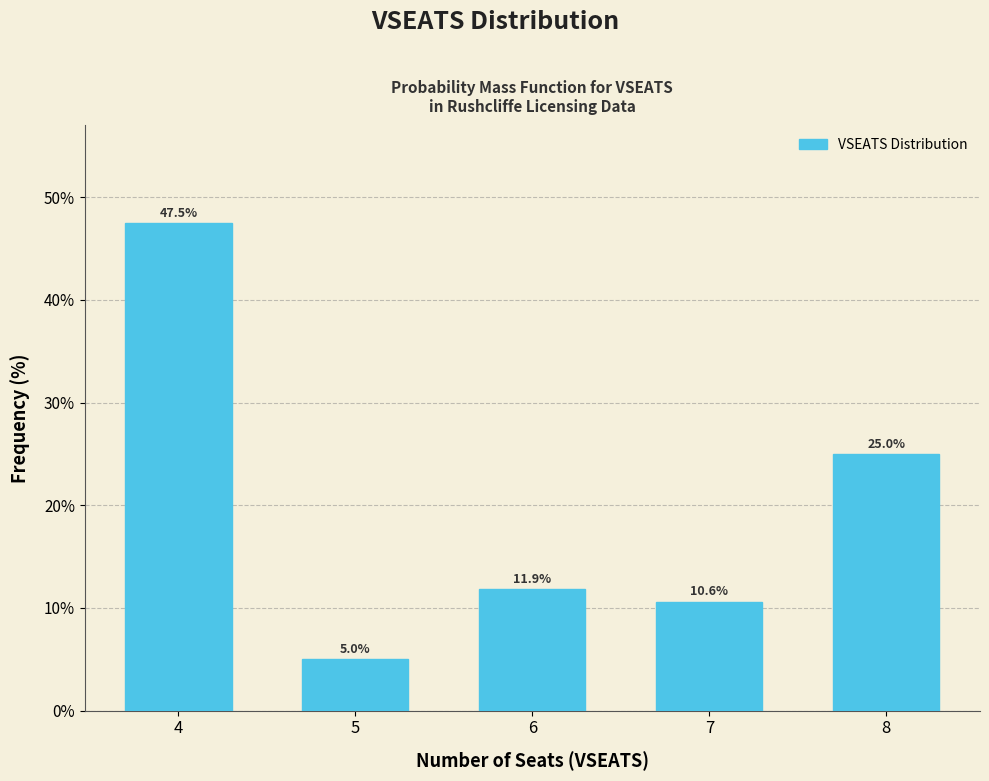

Reading right to left, list all the values displayed in this chart.

8=25.0	7=10.6	6=11.9	5=5.0	4=47.5